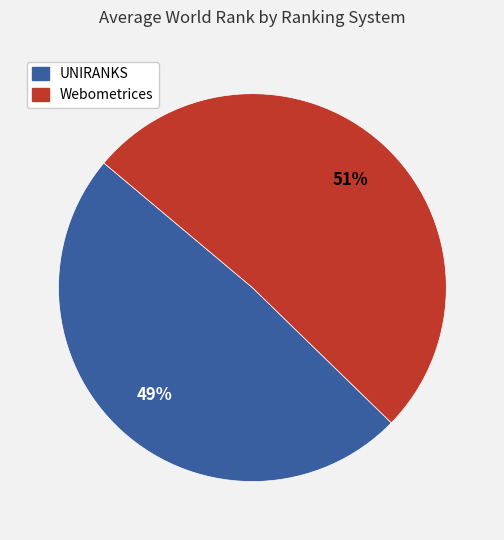

Does any single category account for the majority?

Yes